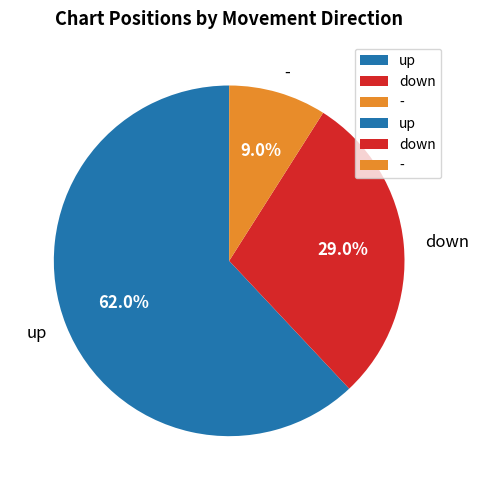

How many slices are in this pie chart?

3